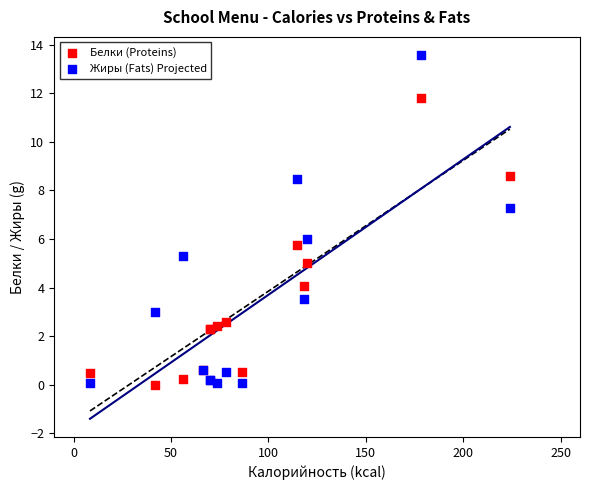

What are all the series names shown in the legend?

Белки (Proteins), Жиры (Fats) Projected